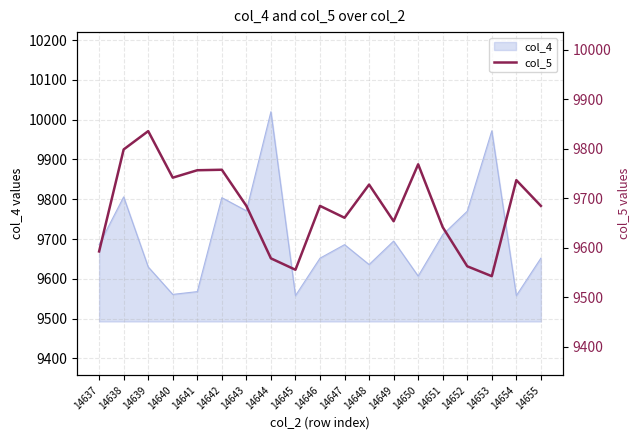

The col_4 series shows 15045 at 14647. True or false?

False